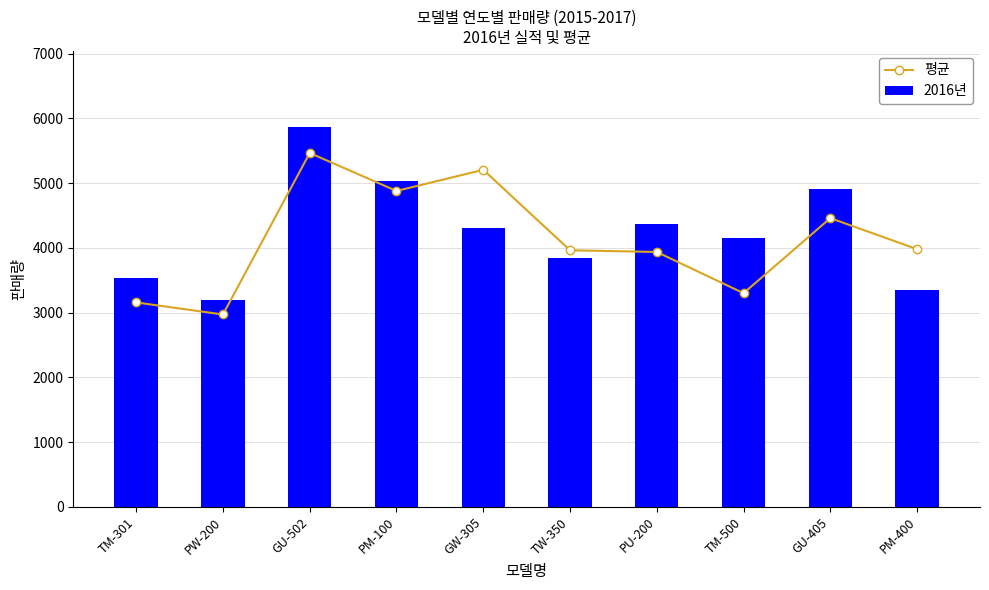

How many data points in 2016년 are less than 4310?

5